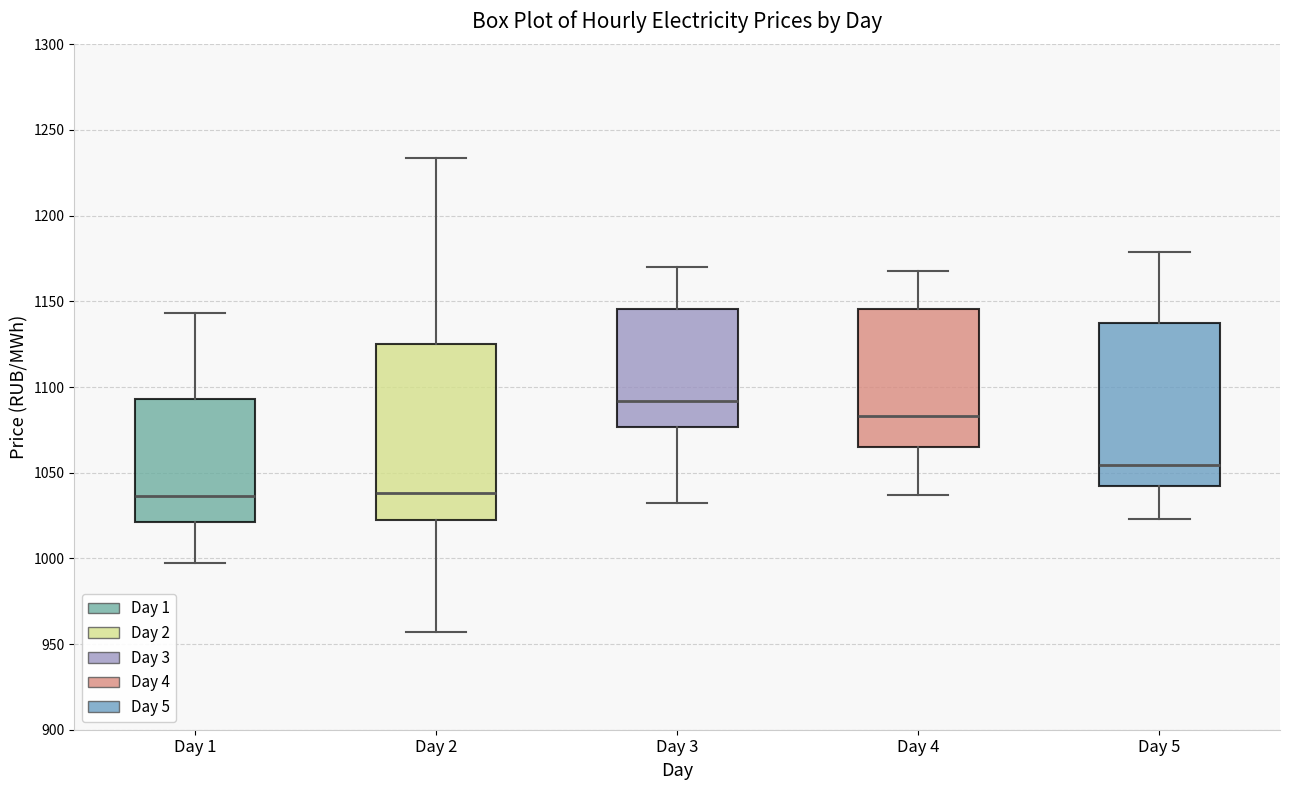

Reading left to right, read every box against the y-axis: the position of its median line, the range the box covers, and the ends of its whiskers. The values are not printed on the chart, so give them approximately, as read against the axis.

Day 1: median 1035, box 1020 to 1095, whiskers 995 to 1145
Day 2: median 1040, box 1025 to 1125, whiskers 955 to 1235
Day 3: median 1090, box 1075 to 1145, whiskers 1030 to 1170
Day 4: median 1085, box 1065 to 1145, whiskers 1035 to 1165
Day 5: median 1055, box 1040 to 1135, whiskers 1025 to 1180